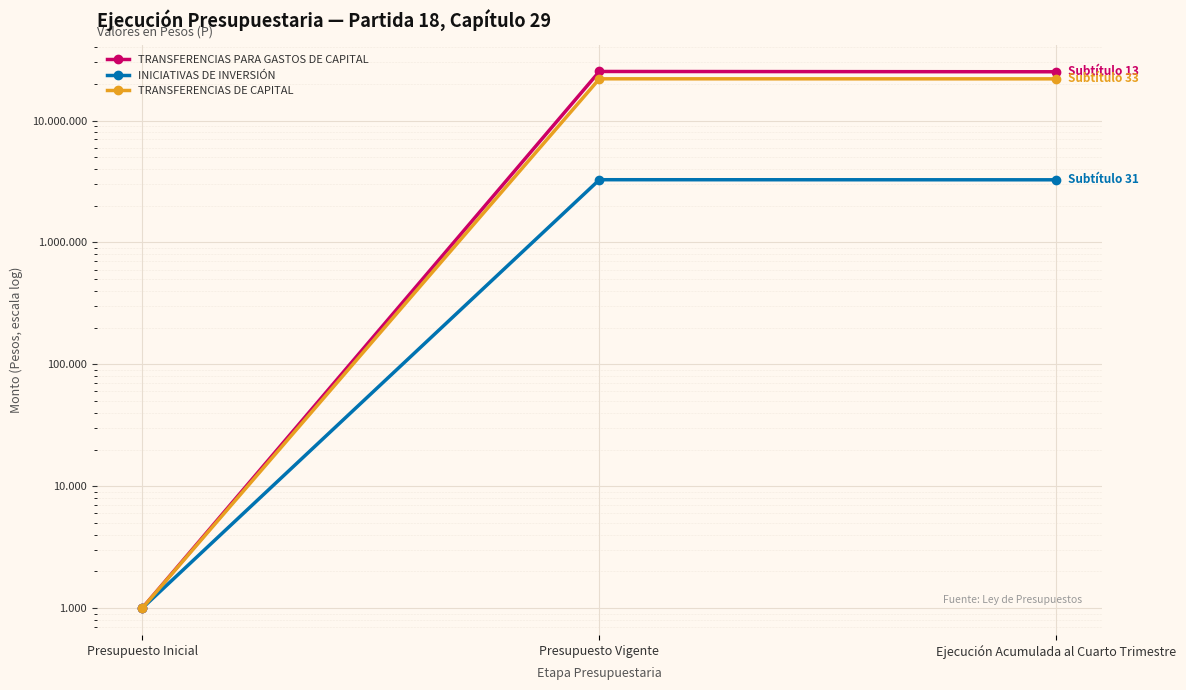

At which label is TRANSFERENCIAS DE CAPITAL closest to 11004622?

Ejecución Acumulada al Cuarto Trimestre